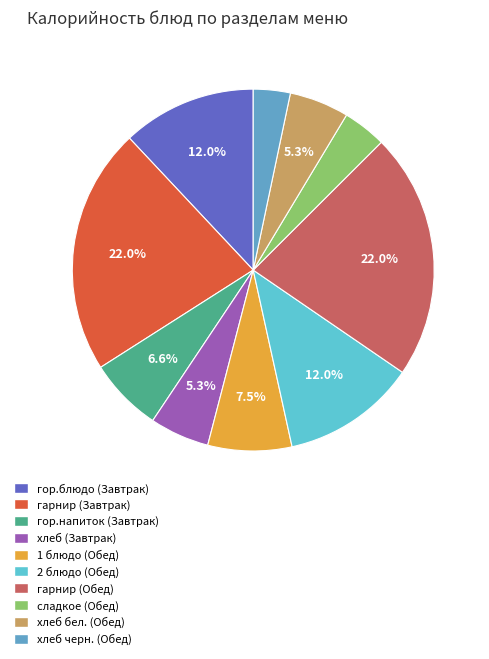

Is it true that гарнир (Обед) is 22% of the pie?

True